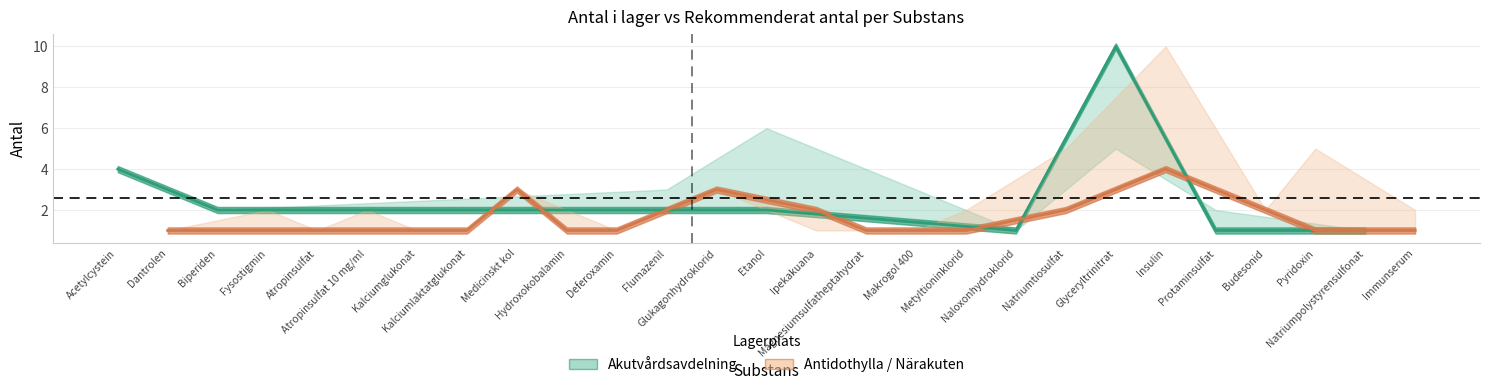

What is the sum of all rekommenderat_antal values?

70